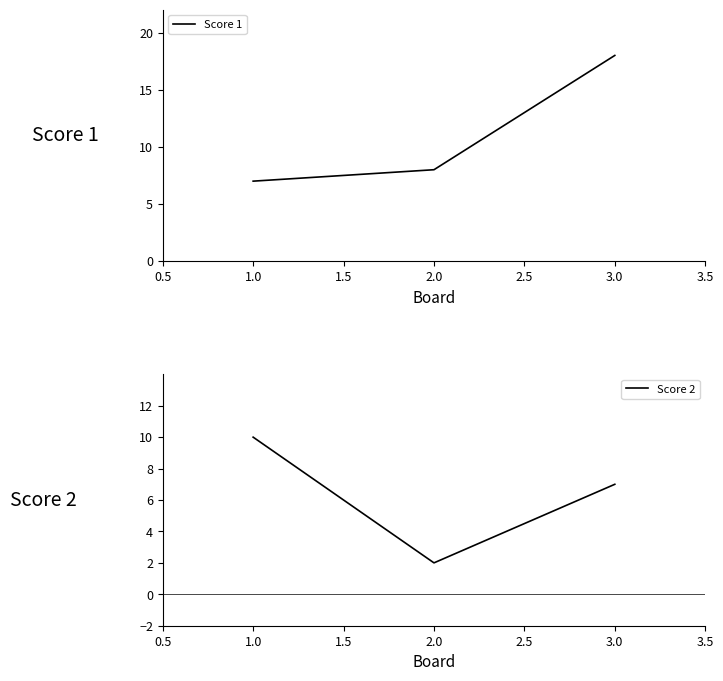

Rank the series by their average value, from highest to lowest.

Score 1, Score 2